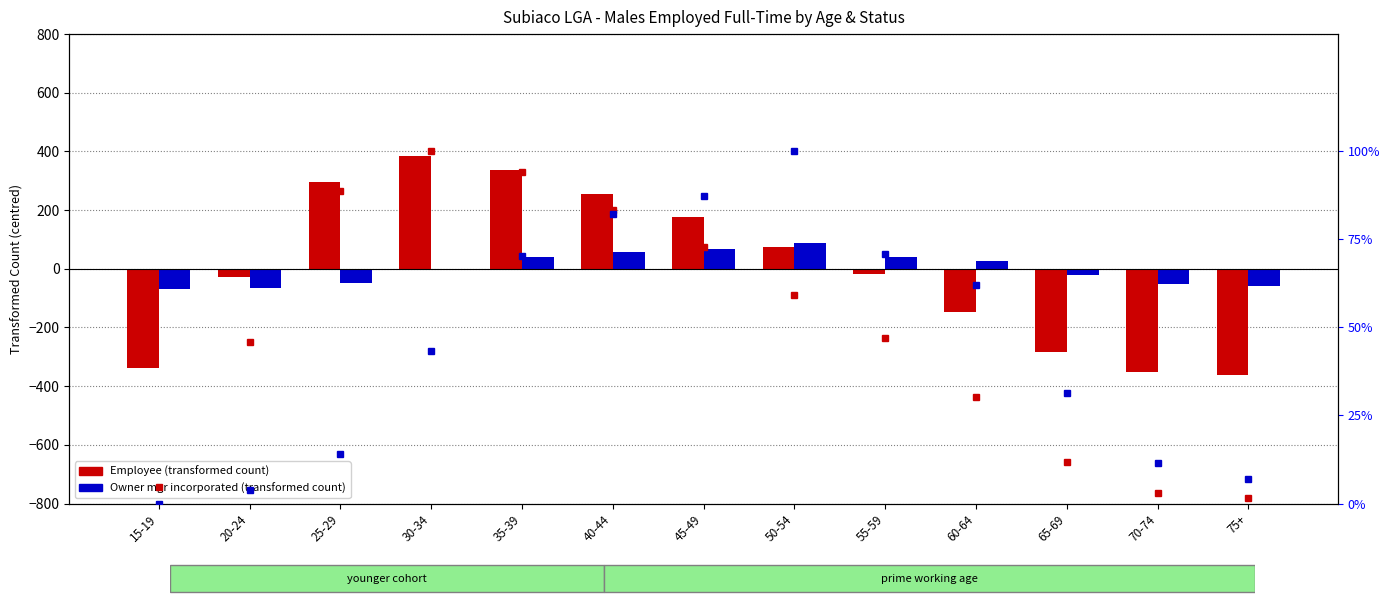

Reading left to right, list all the values displayed in this chart.

Employee (transformed count): -337.5	-27.5	296.5	383.5	338.5	255.5	176.5	73.5	-17.5	-145.5	-283.5	-350.5	-361.5
Owner mgr incorporated (transformed count): -70.4	-64.4	-48.4	-2.4	39.6	58.6	66.6	86.6	40.6	26.6	-21.4	-52.4	-59.4
Employee percentile rank: 4.8	45.7	88.5	100.0	94.1	83.1	72.7	59.0	47.0	30.1	11.9	3.0	1.6
Owner mgr percentile rank: 0.0	3.8	14.0	43.3	70.1	82.2	87.3	100.0	70.7	61.8	31.2	11.5	7.0